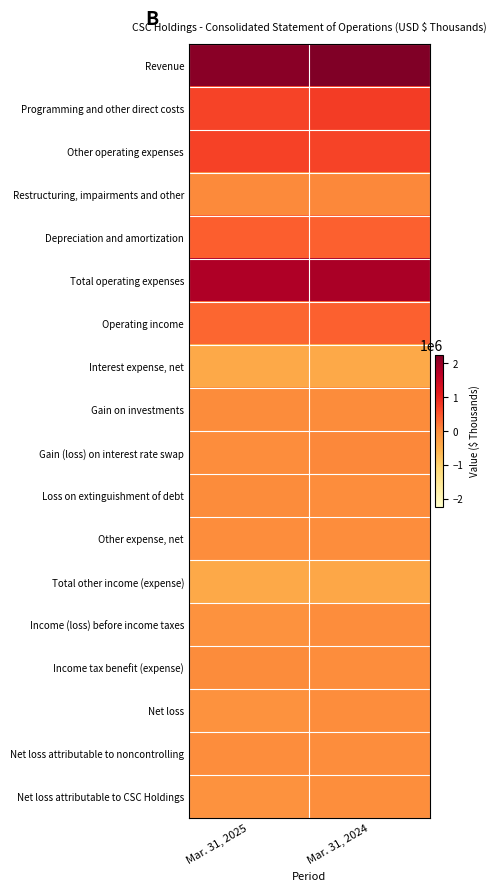

Which series has the largest total across all categories?

Revenue